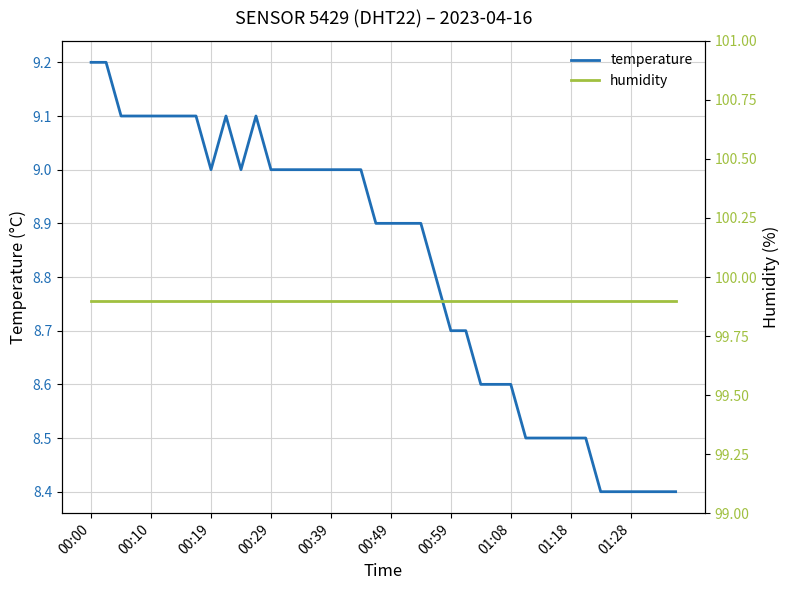

What is the maximum value for temperature?

9.2